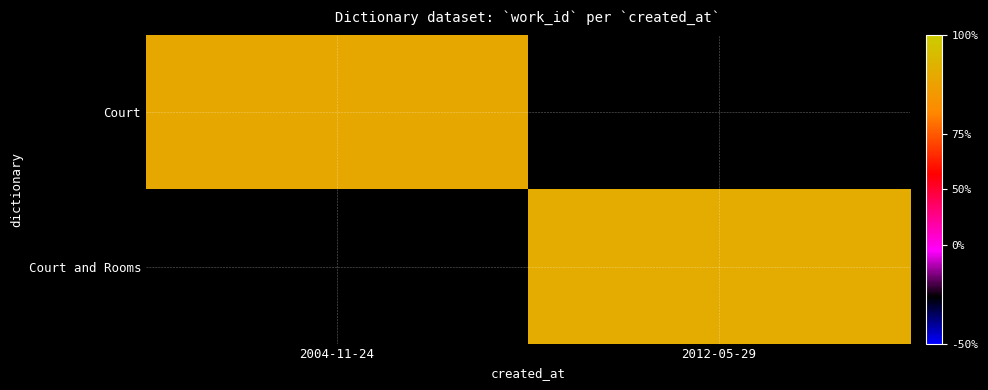

Which label corresponds to the smallest value in the chart?

2004-11-24